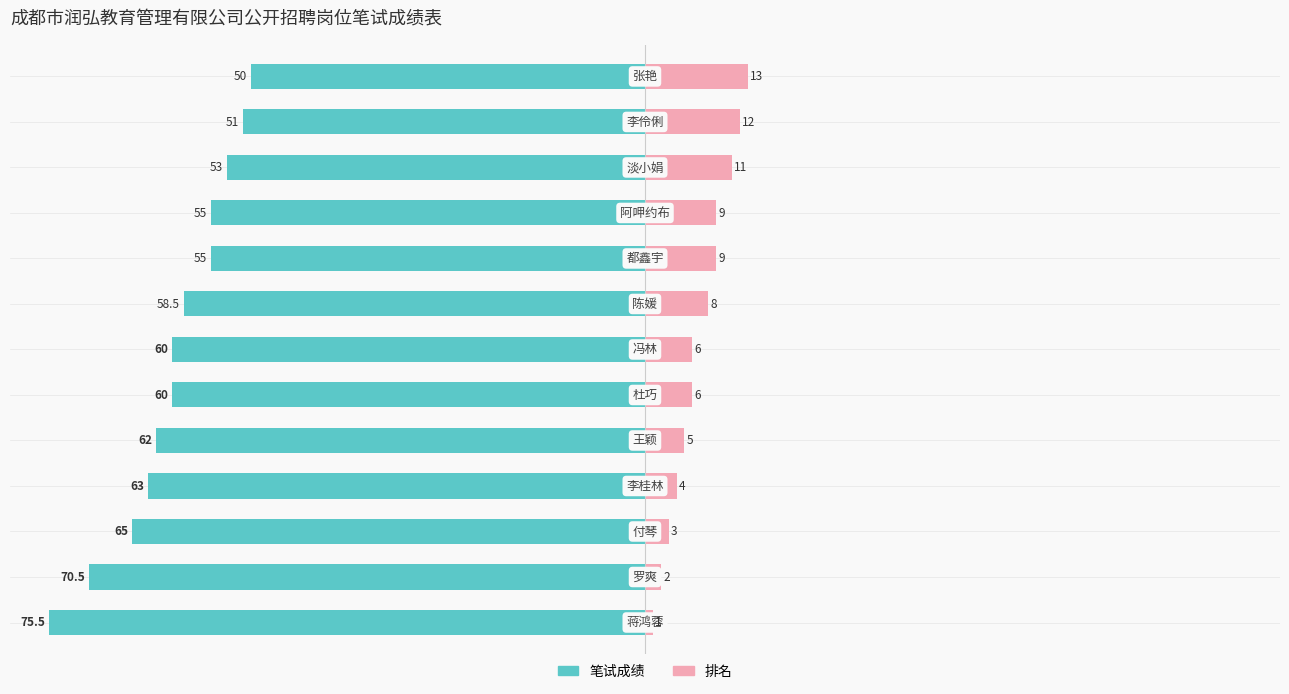

What are all the series names shown in the legend?

笔试成绩, 排名